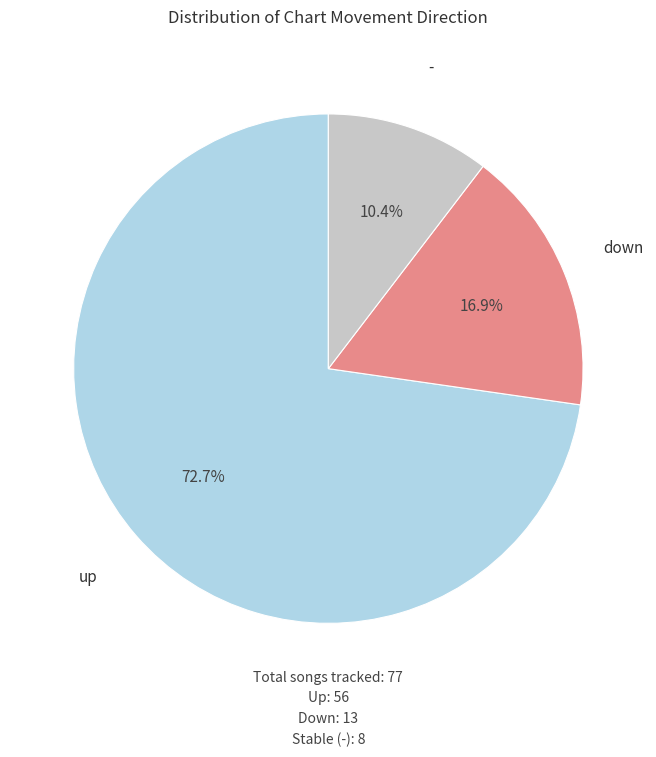

Count the number of slices in the pie.

3